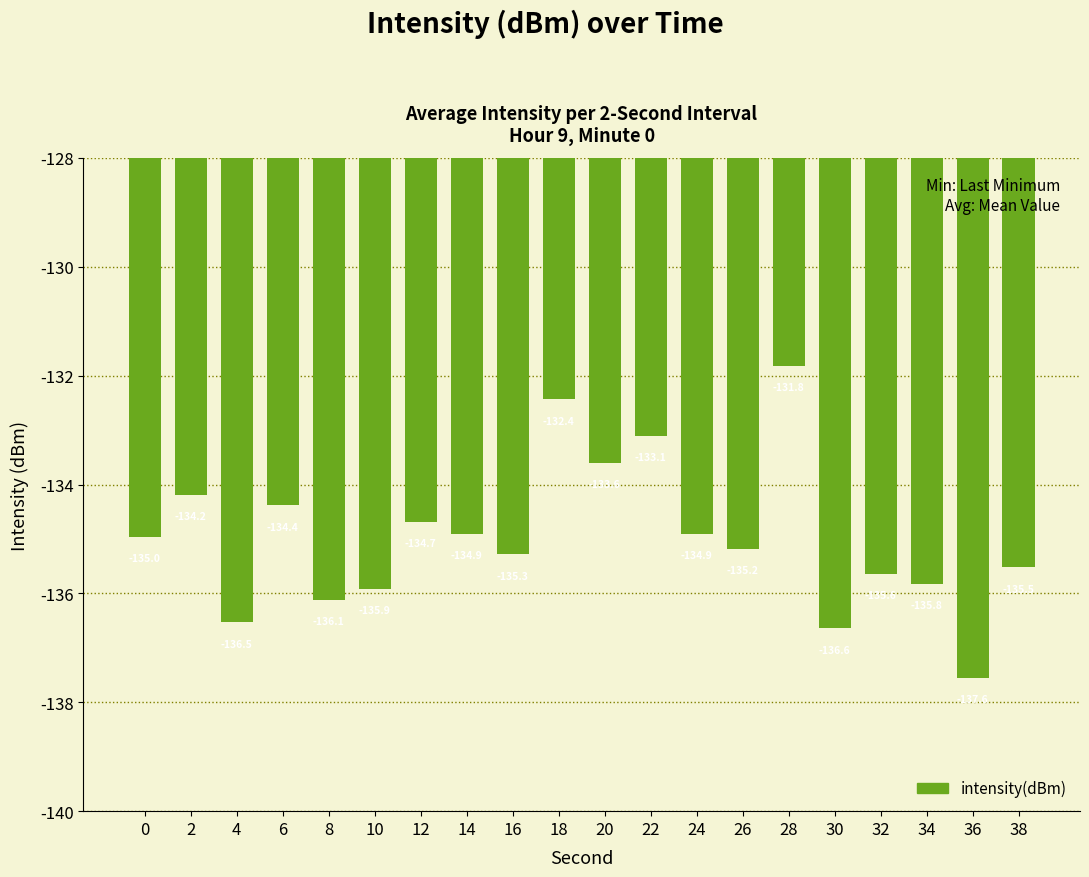

What is the value of the 16th bar from the left?

-136.6